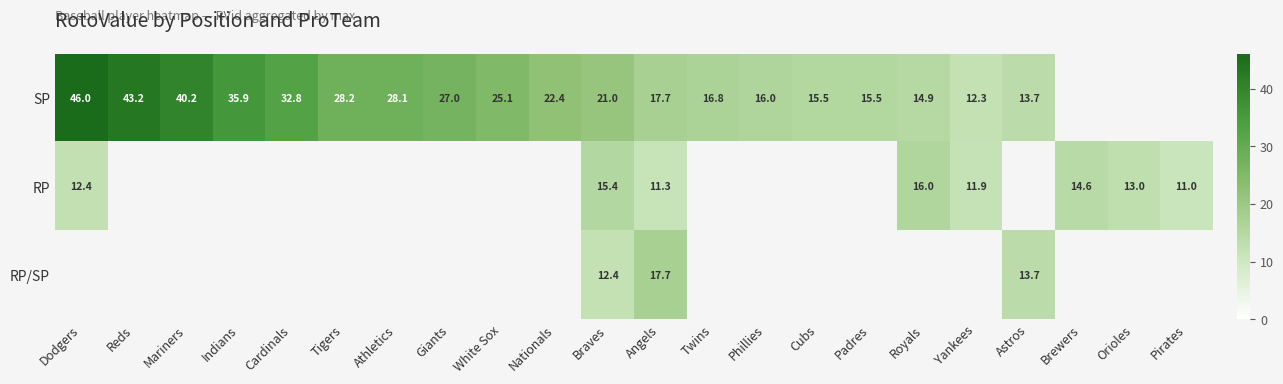

Which category has the lowest value across all series?

Pirates